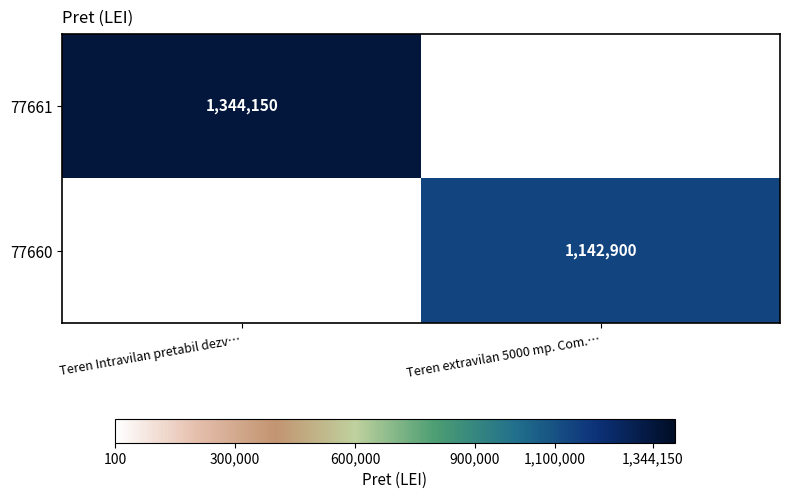

Which category has the lowest value across all series?

Teren extravilan 5000 mp. Com.…